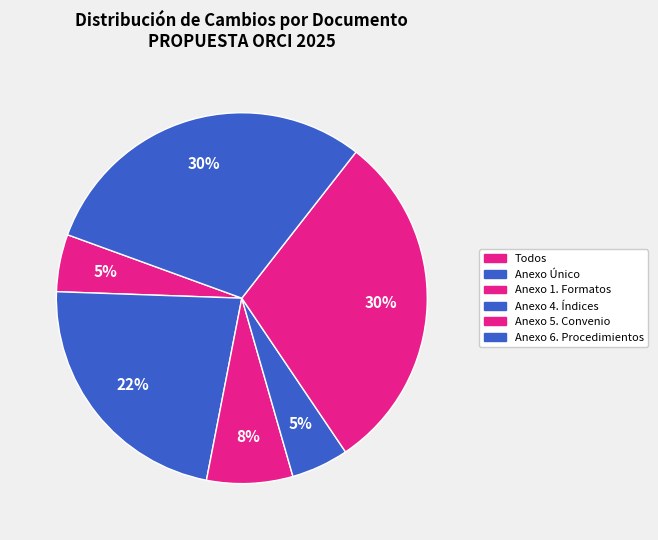

How many segments does this pie chart have?

6